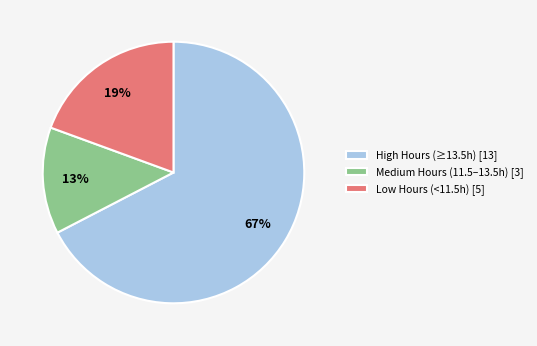

How many slices are in this pie chart?

3